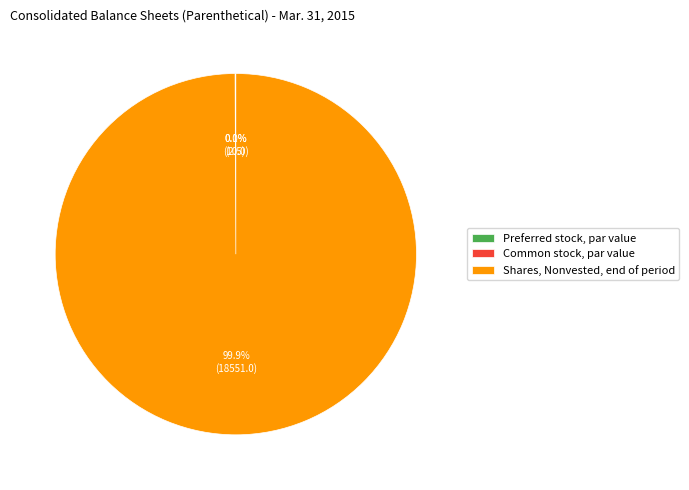

What percentage is NOT represented by Shares, Nonvested, end of period?

0.1%